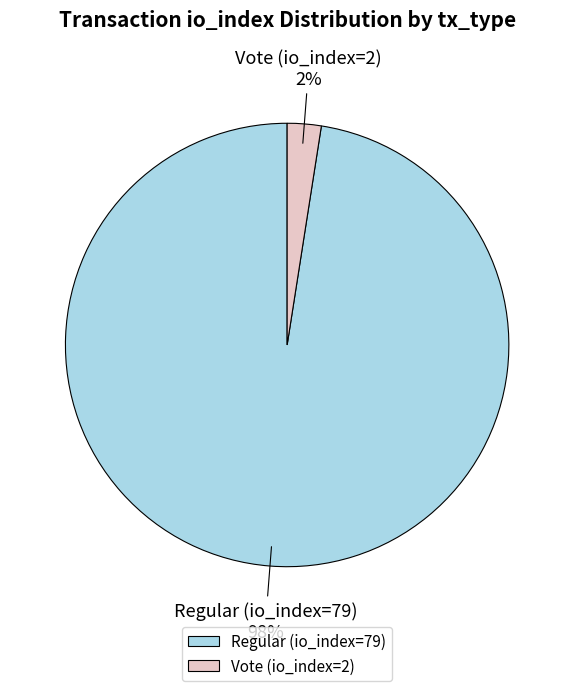

What is the largest slice in the pie chart?

Regular (io_index=79)